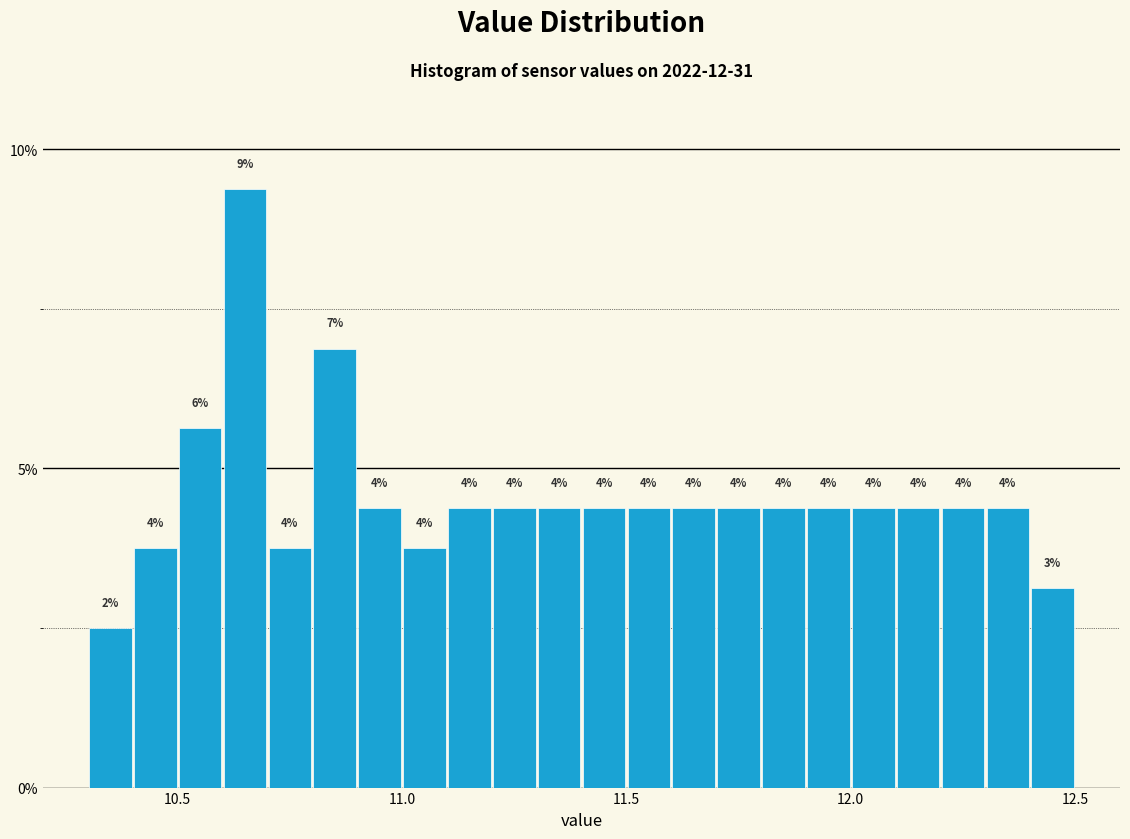

Read against the x-axis, roughly where is the centre of the tallest bar?

10.65